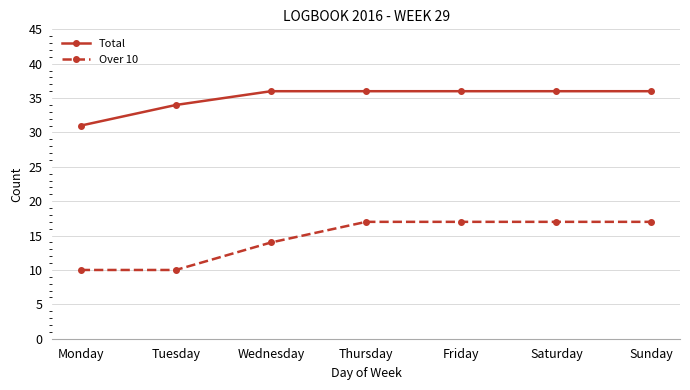

Is the value of Over 10 at Wednesday greater than the value of Total at Wednesday?

No